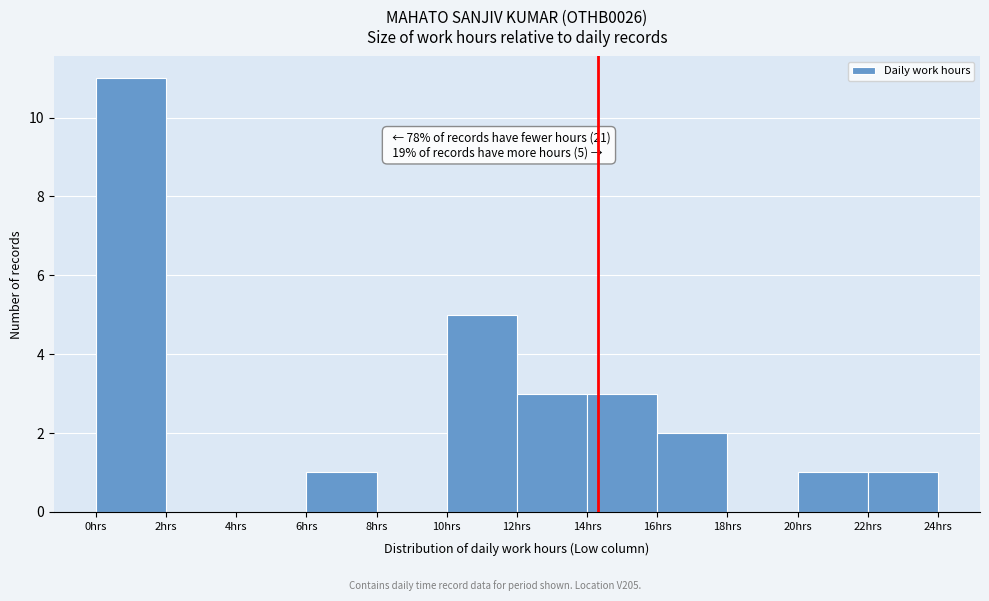

Which range on the x-axis has the tallest bar?

0 to 2